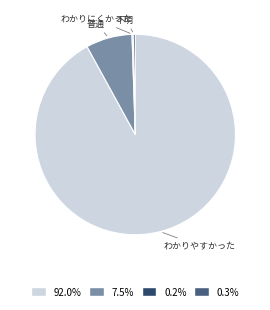

Is there any slice that represents more than half of the pie?

Yes